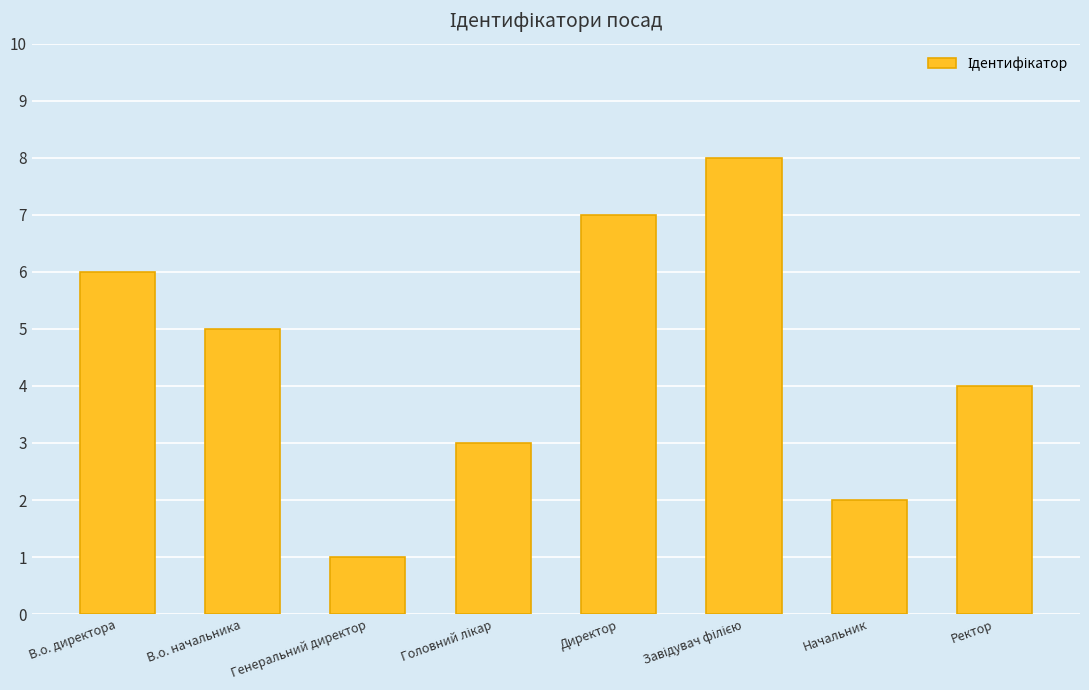

What position from the right is Ректор?

1